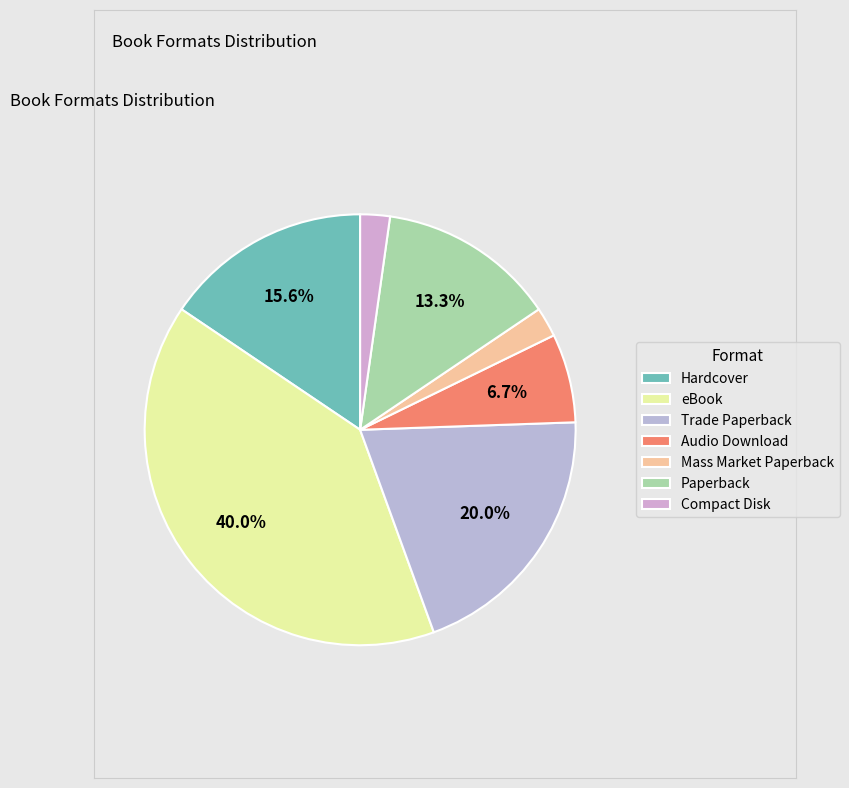

Which category has the smallest portion of the pie?

Mass Market Paperback